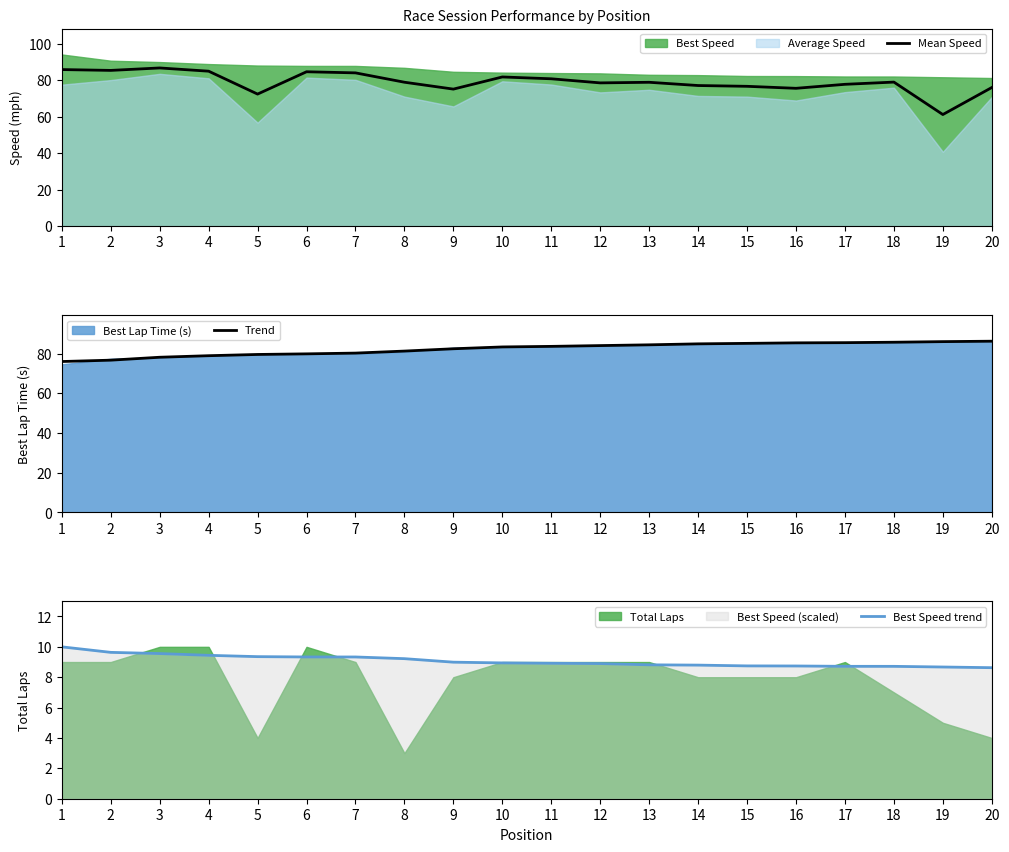

How many times do Mean Speed and Trend cross each other?

3